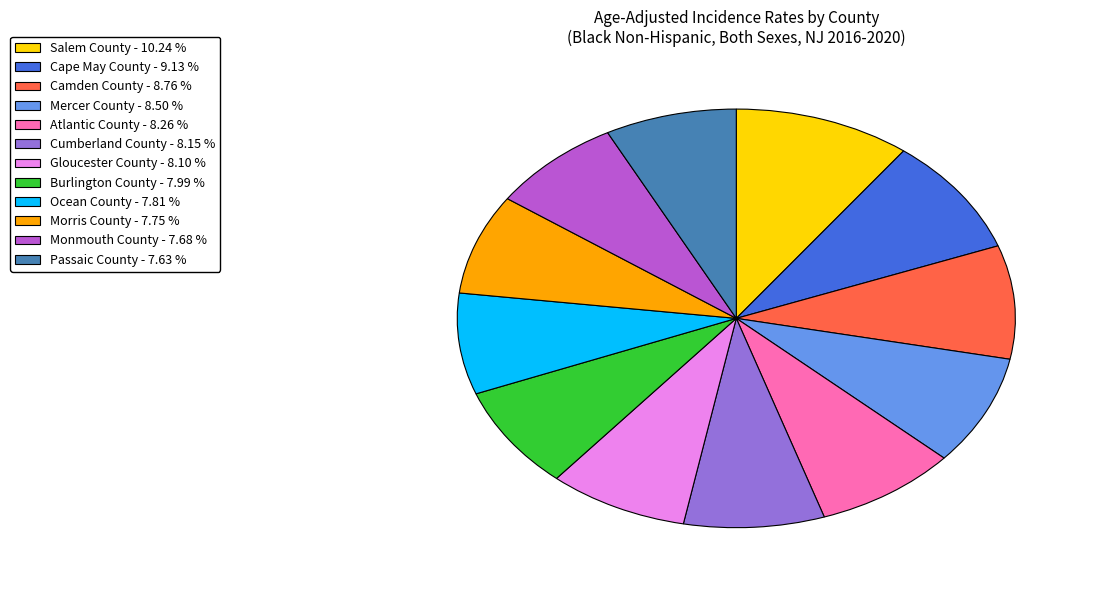

Is it true that Gloucester County is 23% of the pie?

False